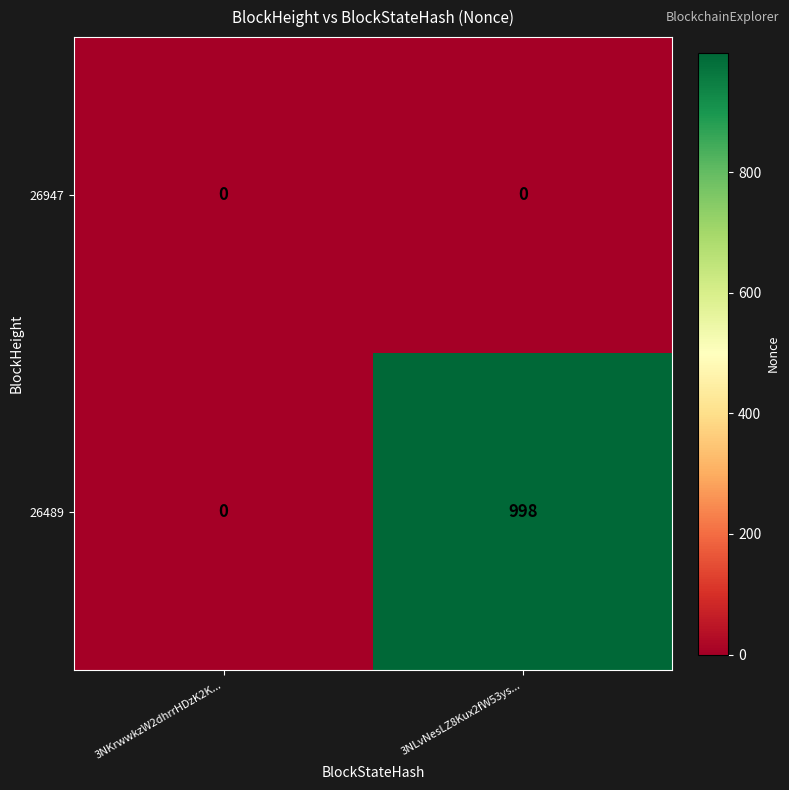

At which category does the chart reach its peak across all series?

3NLvNesLZ8Kux2fW53ys...